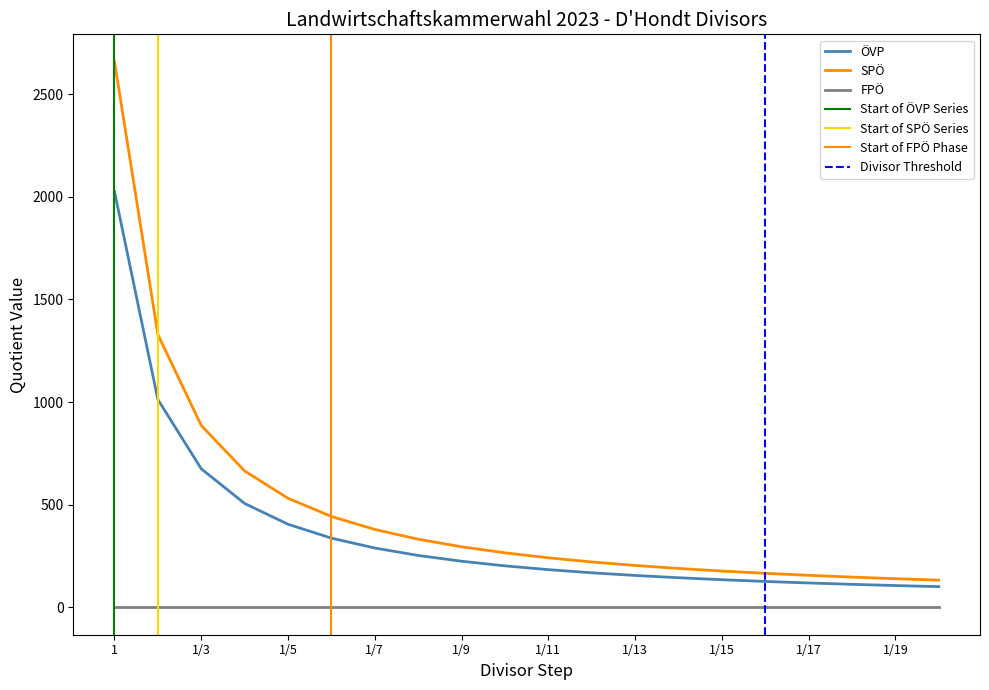

Is the value of SPO at 1/19 greater than the value of OVP at 1/20?

Yes